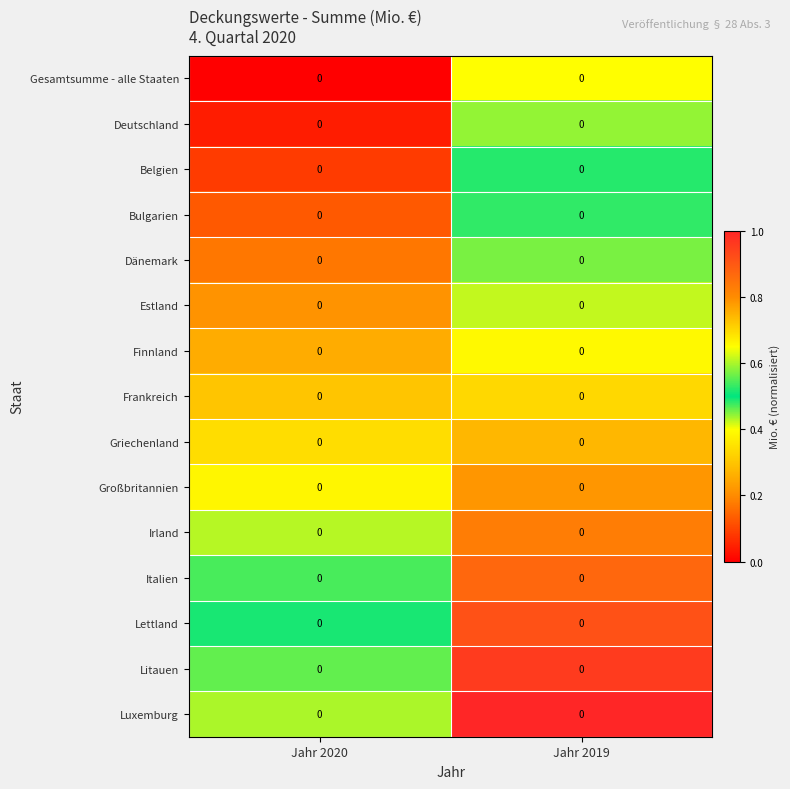

List the series in order of their peak value, highest first.

Luxemburg, Litauen, Lettland, Italien, Irland, Großbritannien, Griechenland, Frankreich, Finnland, Estland, Dänemark, Bulgarien, Belgien, Deutschland, Gesamtsumme - alle Staaten